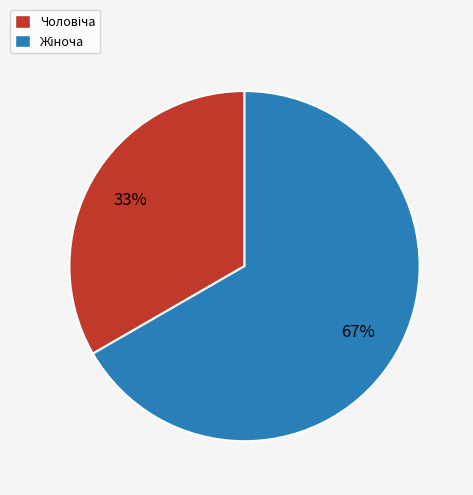

Does any single category account for the majority?

Yes